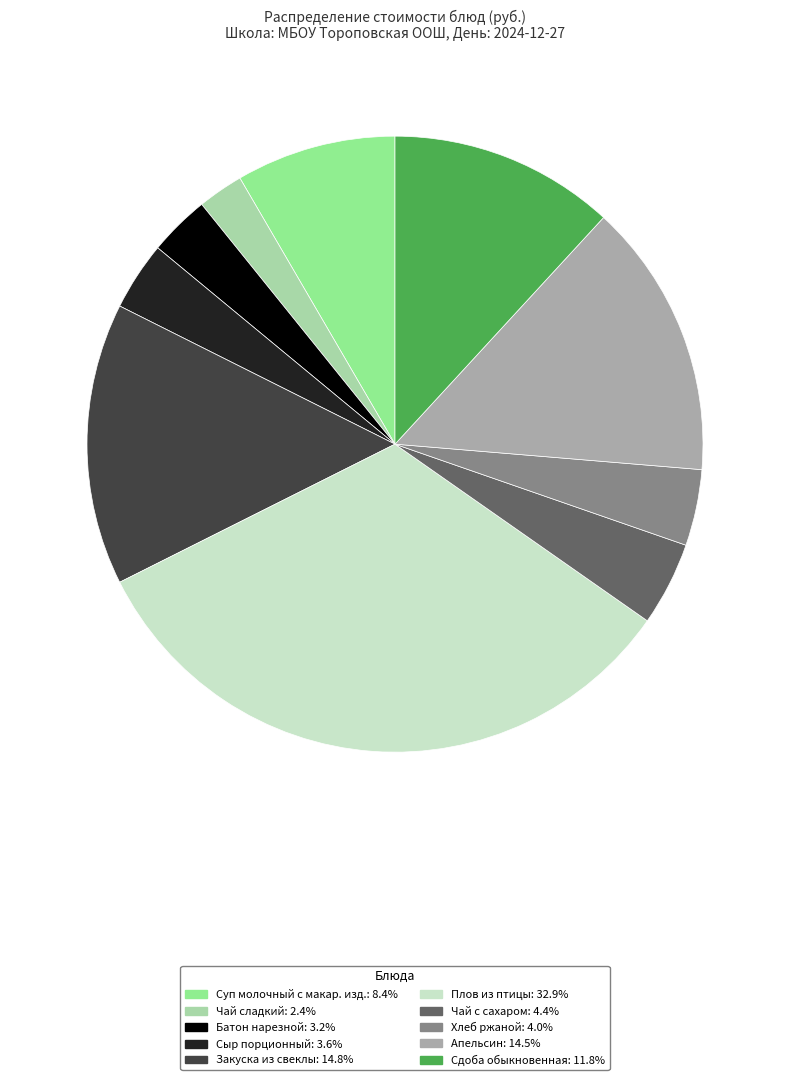

Is there a majority slice in this chart?

No